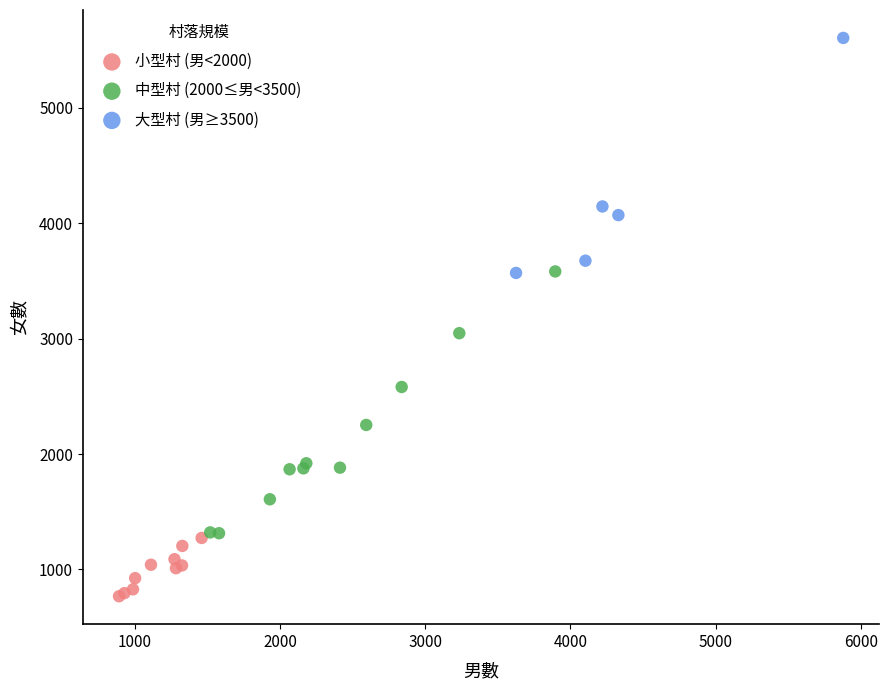

Which series has the largest Y range (max minus min)?

中型村 (2000≤男<3500)